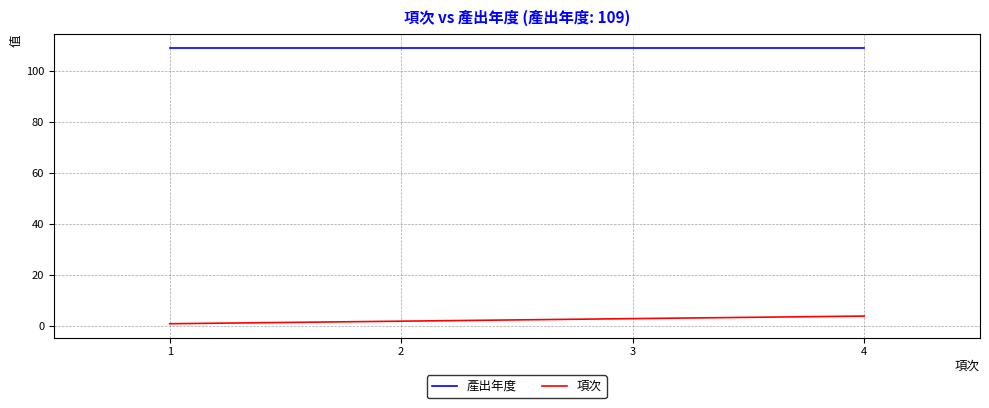

Reading left to right, extract all data points from this chart.

產出年度: 1=109	2=109	3=109	4=109
項次: 1=1	2=2	3=3	4=4